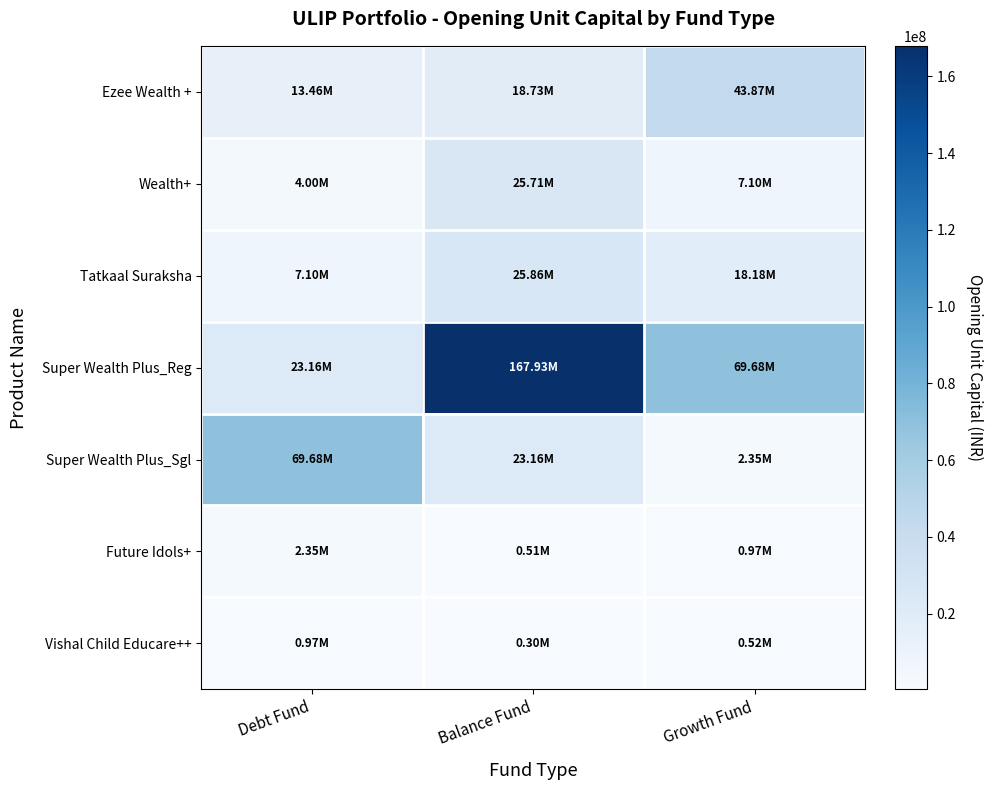

Reading right to left, extract all data points from this chart.

Ezee Wealth +: Growth Fund=43872566.9	Balance Fund=18727536.8	Debt Fund=13458160.8
Wealth+: Growth Fund=7101736.8	Balance Fund=25710654.3	Debt Fund=3996165.7
Tatkaal Suraksha: Growth Fund=18179912.8	Balance Fund=25864967.6	Debt Fund=7101736.8
Super Wealth Plus_Reg: Growth Fund=69682141.0	Balance Fund=167934314.1	Debt Fund=23162032.4
Super Wealth Plus_Sgl: Growth Fund=2352828.7	Balance Fund=23162032.4	Debt Fund=69682141.0
Future Idols+: Growth Fund=971129.3	Balance Fund=505598.5	Debt Fund=2352828.7
Vishal Child Educare++: Growth Fund=521711.4	Balance Fund=302585.6	Debt Fund=971129.3